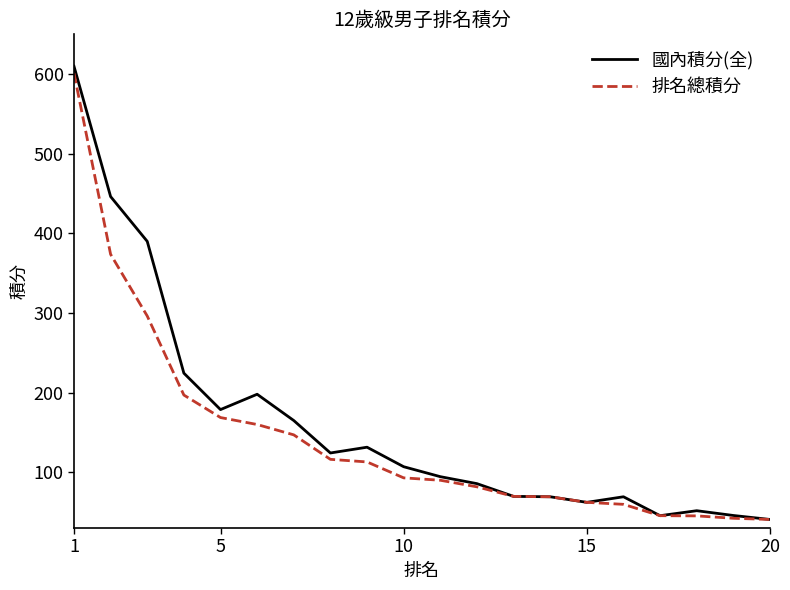

Which series has the widest spread of values?

國內積分(全)